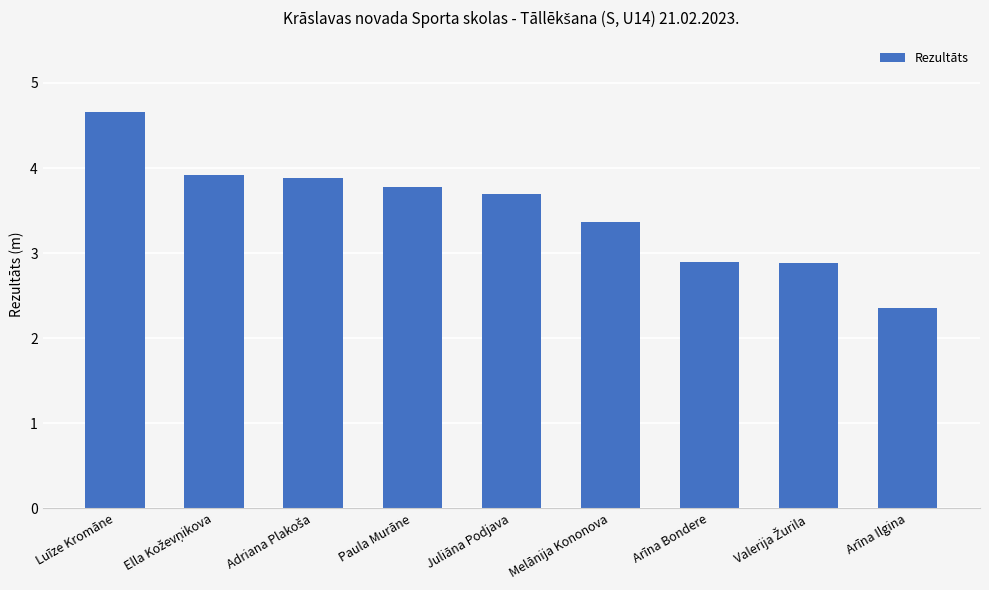

Reading left to right, list all the values displayed in this chart.

4.7	3.9	3.9	3.8	3.7	3.4	2.9	2.9	2.4